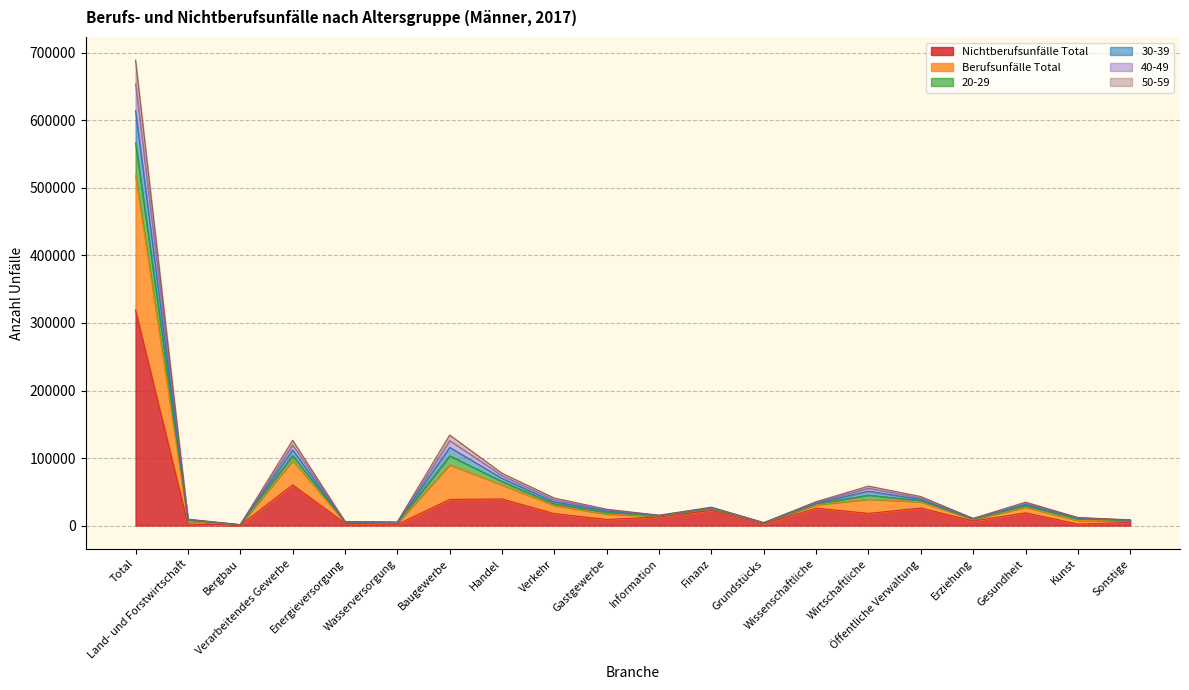

How many data points in 20-29 are above 26665?

9